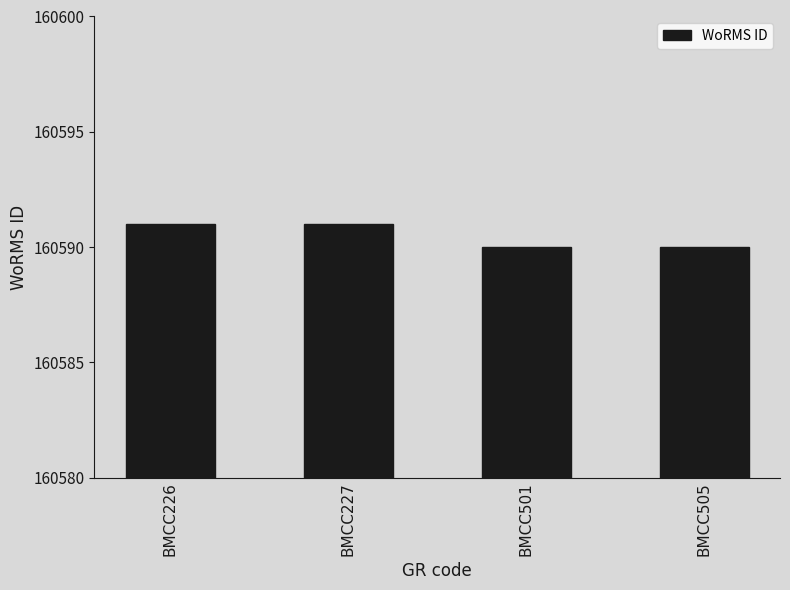

What is the greatest value displayed?

160591